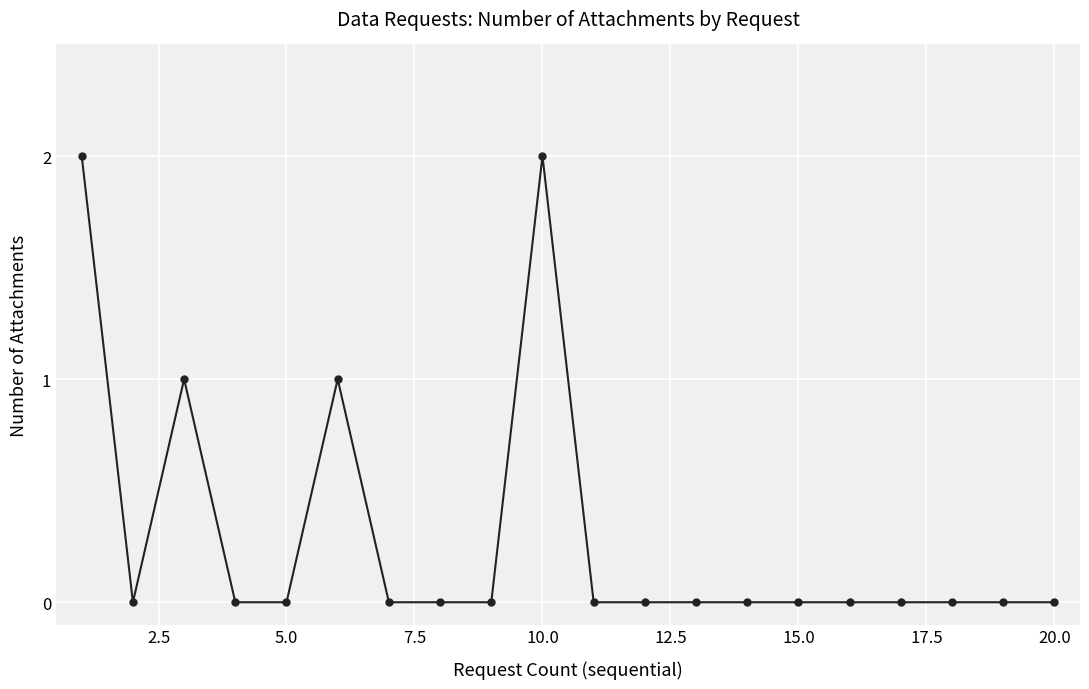

How many data points does each series have?

20